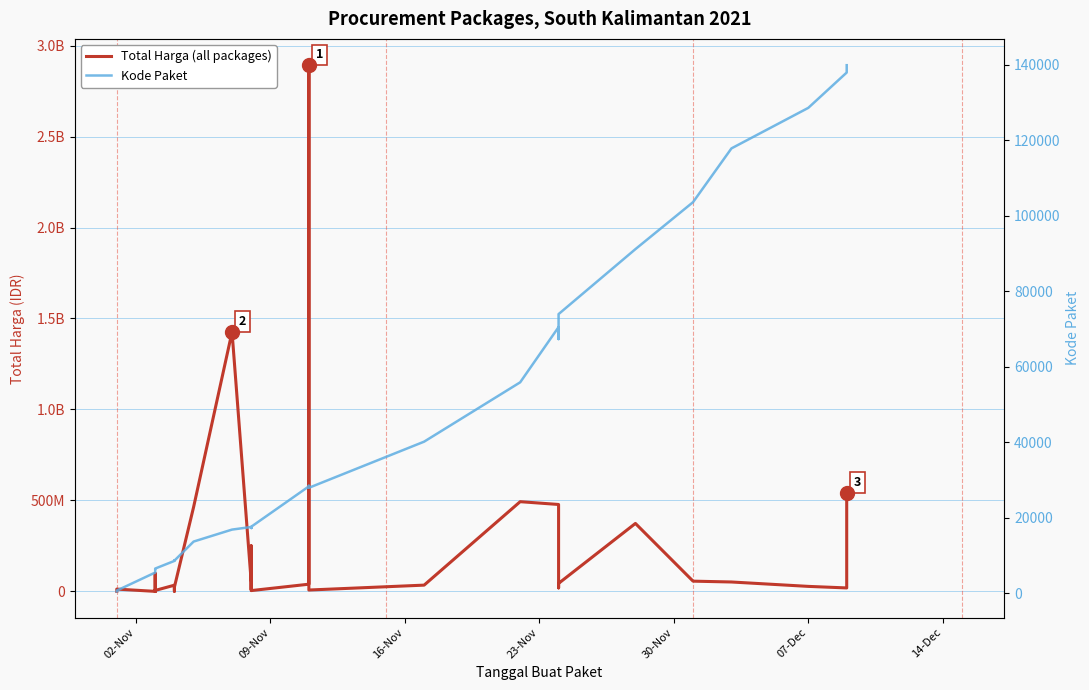

Which category has the lowest value across all series?

02-Nov